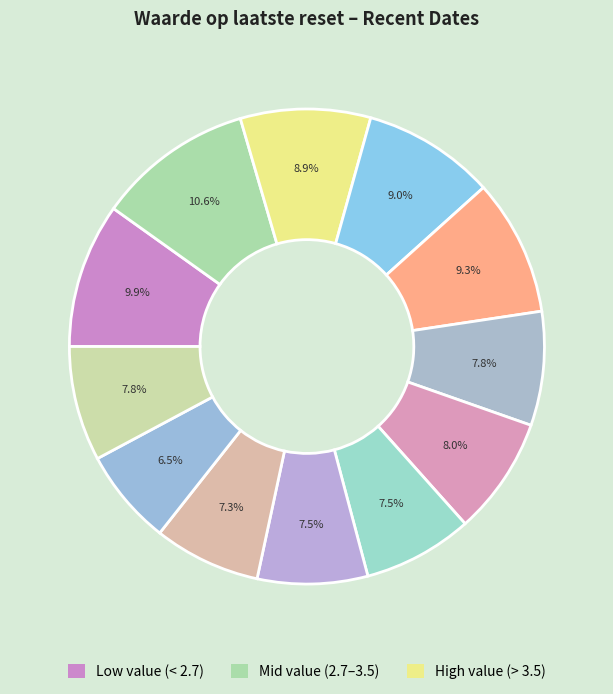

Is there any slice that represents more than half of the pie?

No